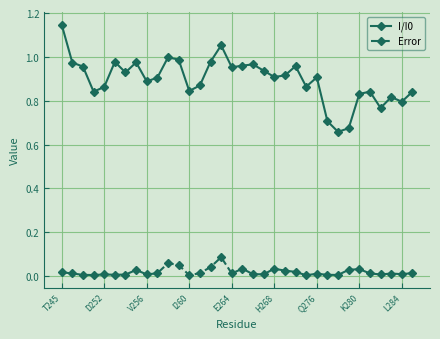

True or false: Error has more than 2 points higher than both neighbors.

True